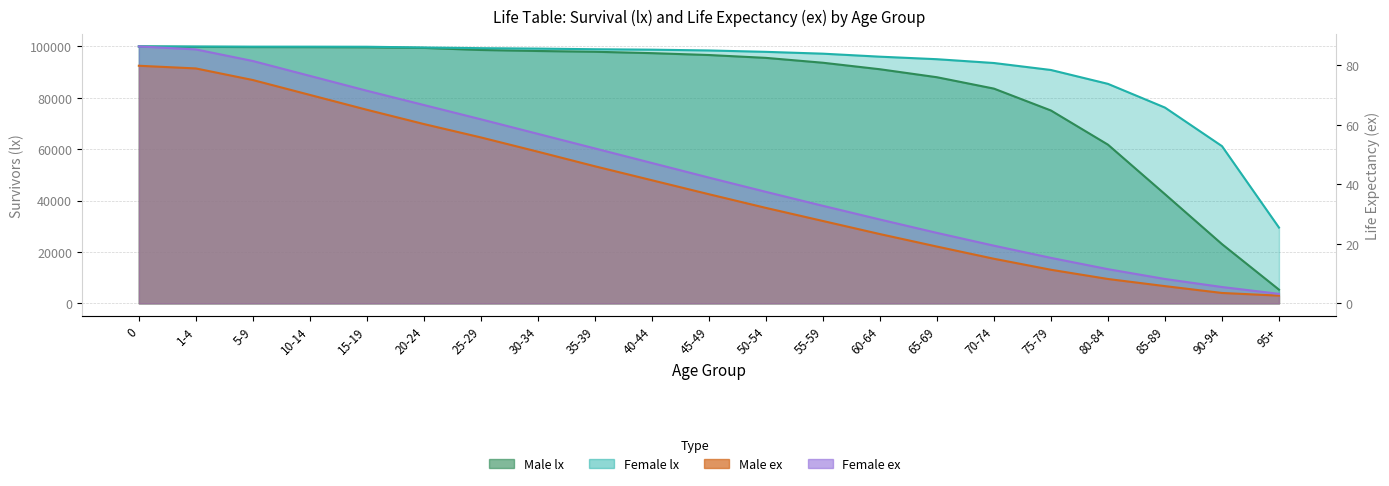

What is the spread (max minus min) of values at 85-89?

76195.2